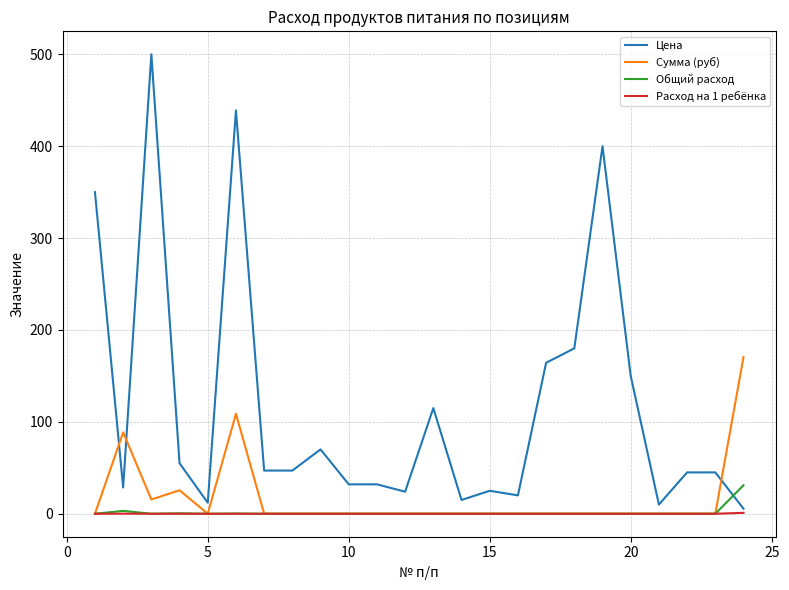

Which series has the largest range (max minus min)?

Цена